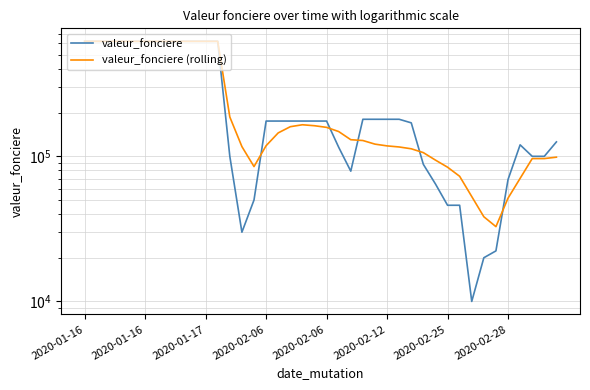

True or false: valeur_fonciere (rolling) has more than 0 interior local peaks.

True